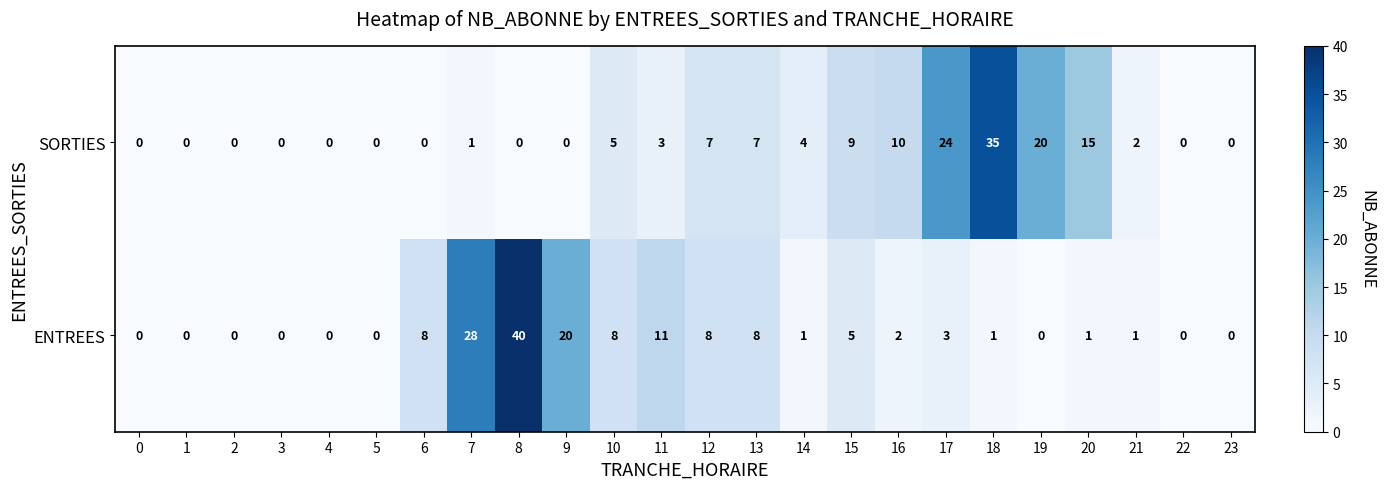

True or false: ENTREES has a value of 40 at 8.

True